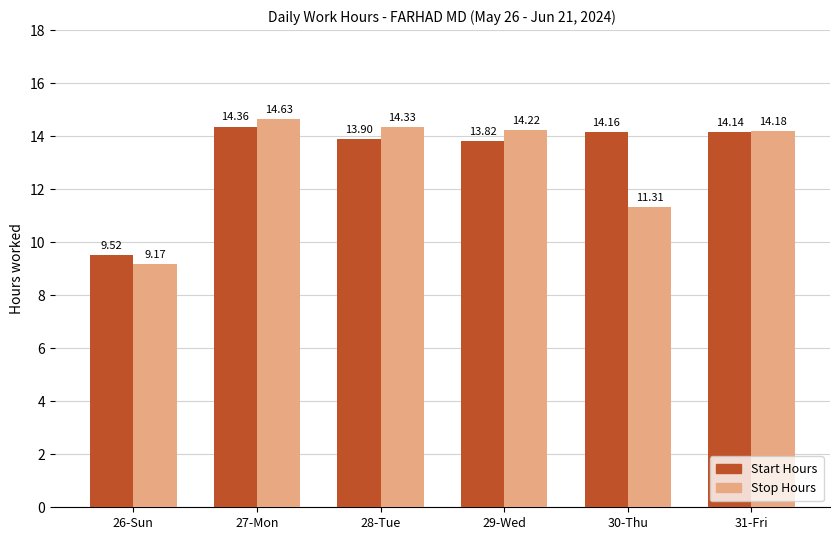

Reading left to right, what are all the values shown in this chart?

Start Hours: 26-Sun=9.5	27-Mon=14.4	28-Tue=13.9	29-Wed=13.8	30-Thu=14.2	31-Fri=14.1
Stop Hours: 26-Sun=9.2	27-Mon=14.6	28-Tue=14.3	29-Wed=14.2	30-Thu=11.3	31-Fri=14.2